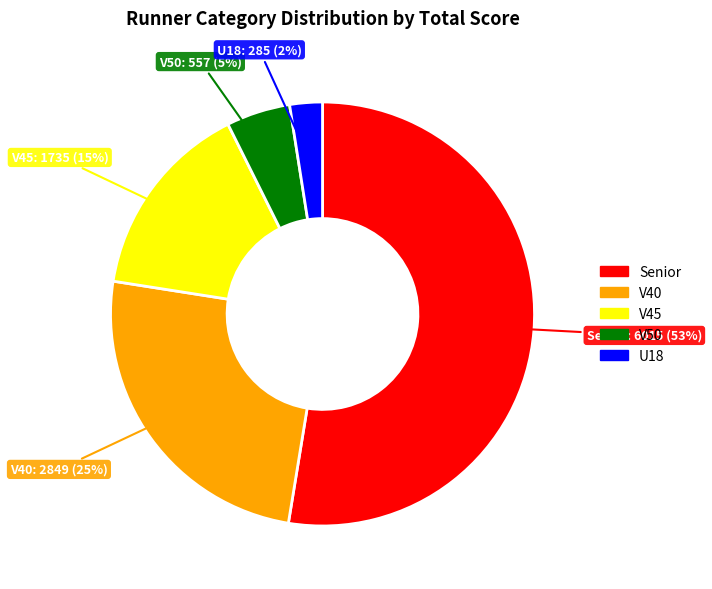

Count the number of slices in the pie.

5